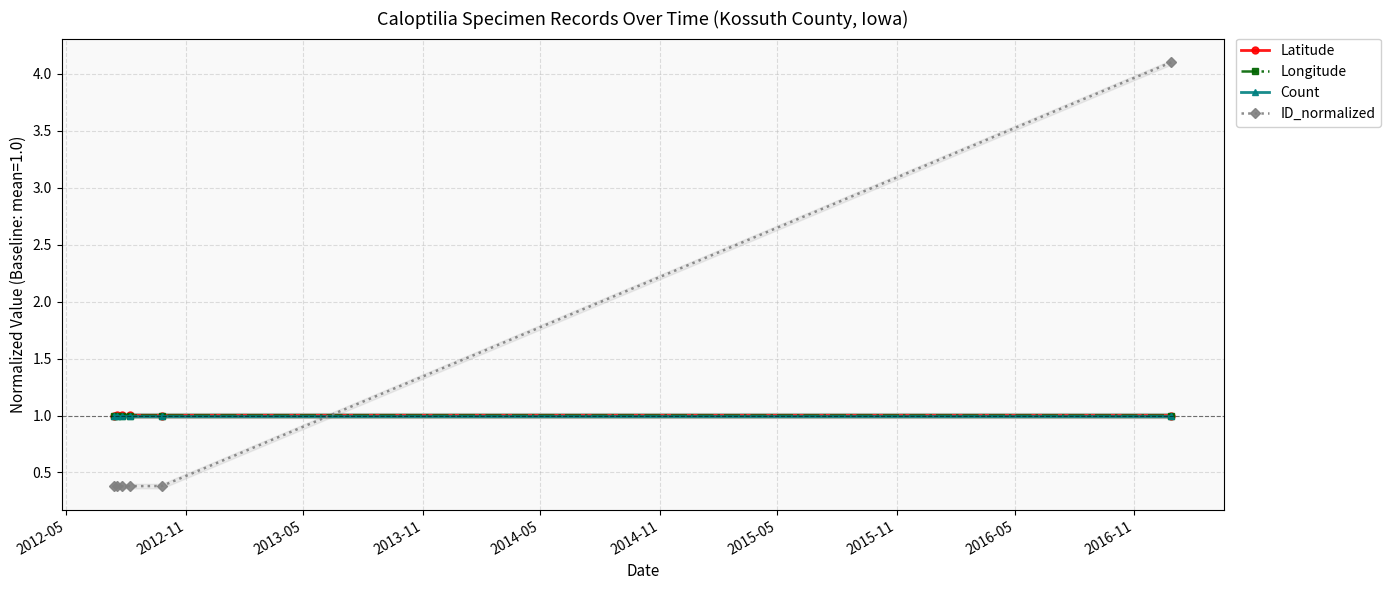

What is the maximum value for Latitude?

1.0